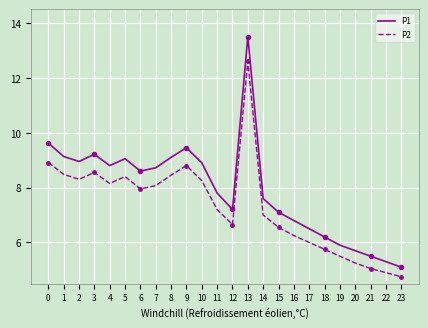

Which series changed the most between 1 and 22?

P1